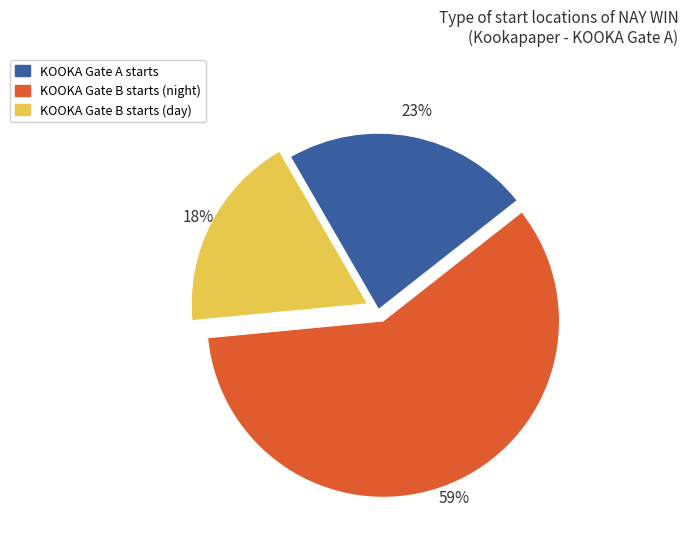

Is it true that KOOKA Gate B starts (night) is 52% of the pie?

False